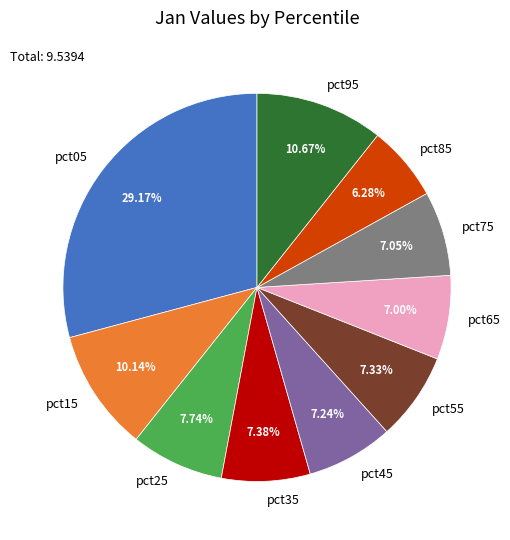

To the nearest percent, what is the difference between the largest and smallest slice percentages?

23%